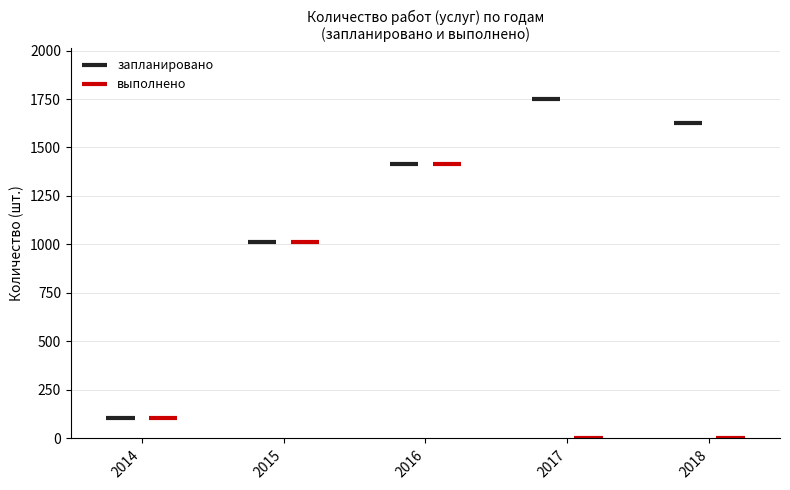

Does the chart display data point markers on the line(s)?

No